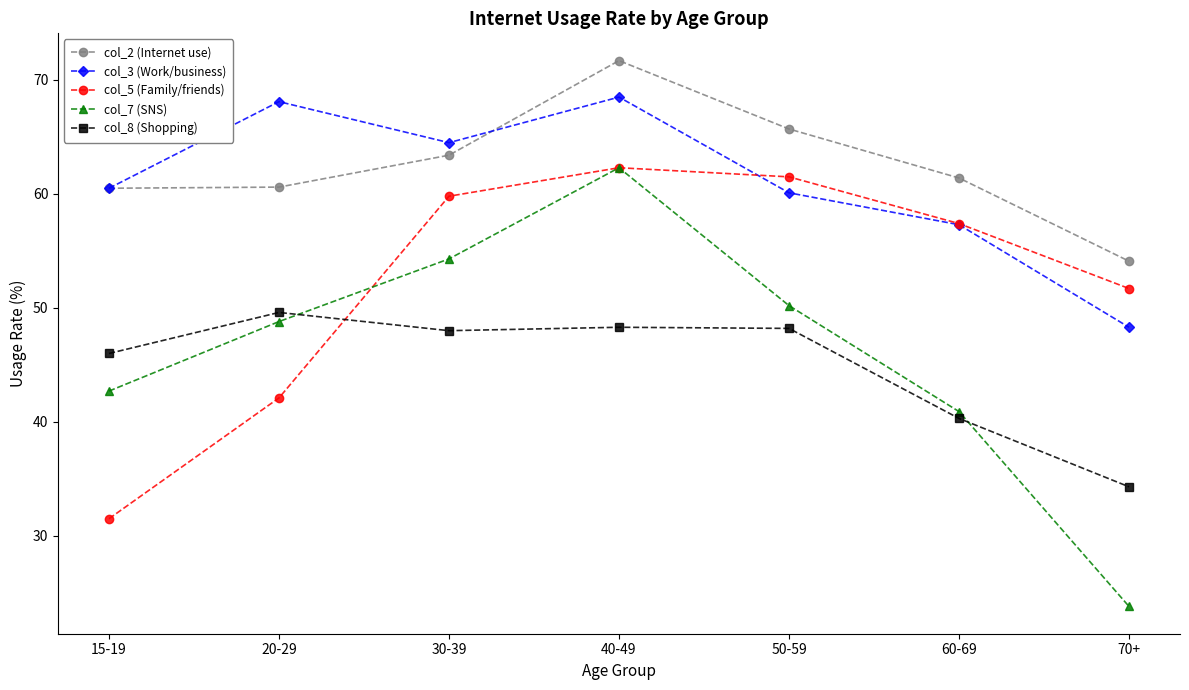

Where is col_2 (Internet use) nearest to the value 62?

60-69